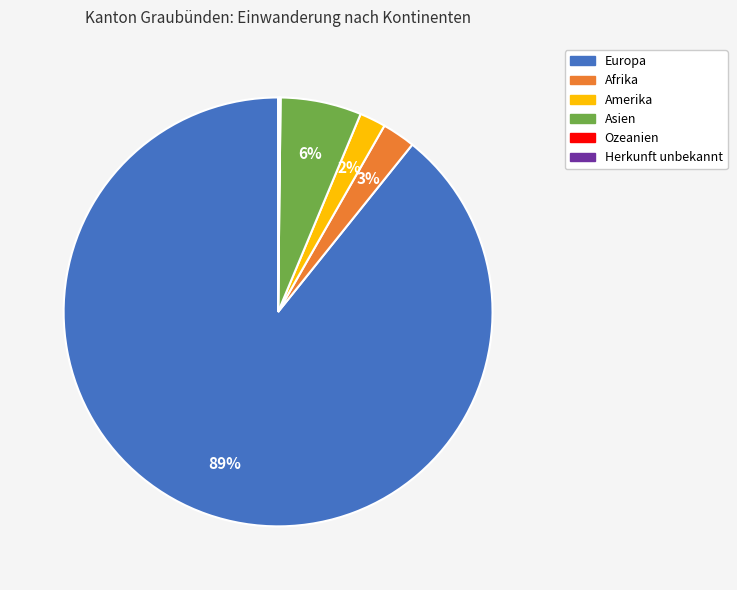

The Europa slice represents 89% of the pie. True or false?

True